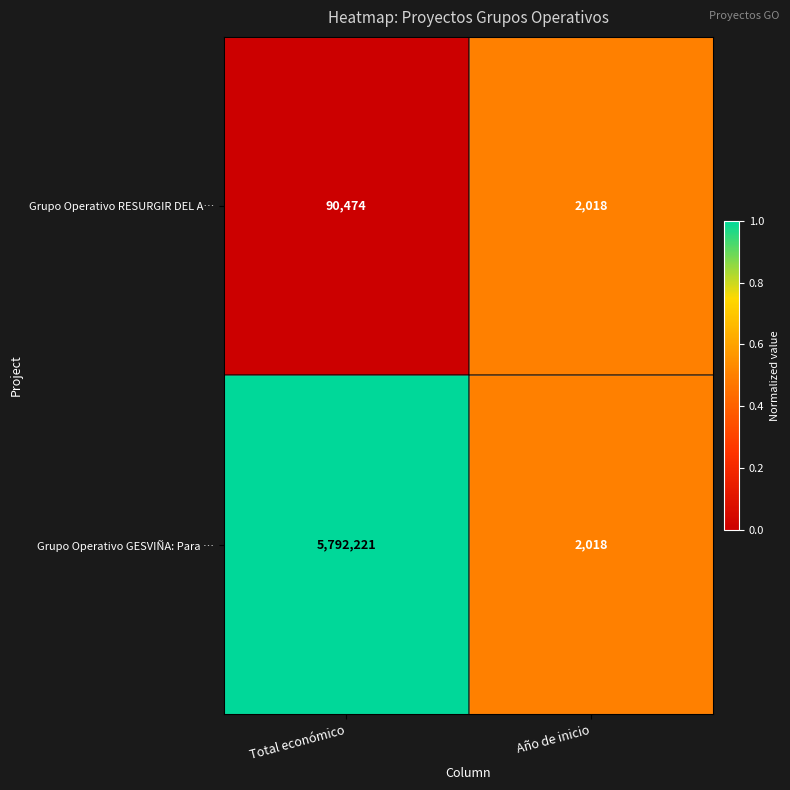

Rank the series by their average value, from lowest to highest.

Grupo Operativo RESURGIR DEL A…, Grupo Operativo GESVIÑA: Para …